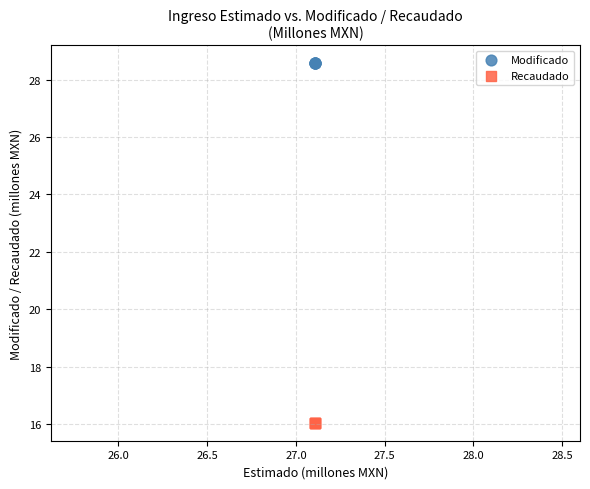

Which series reaches the minimum Y coordinate?

Recaudado